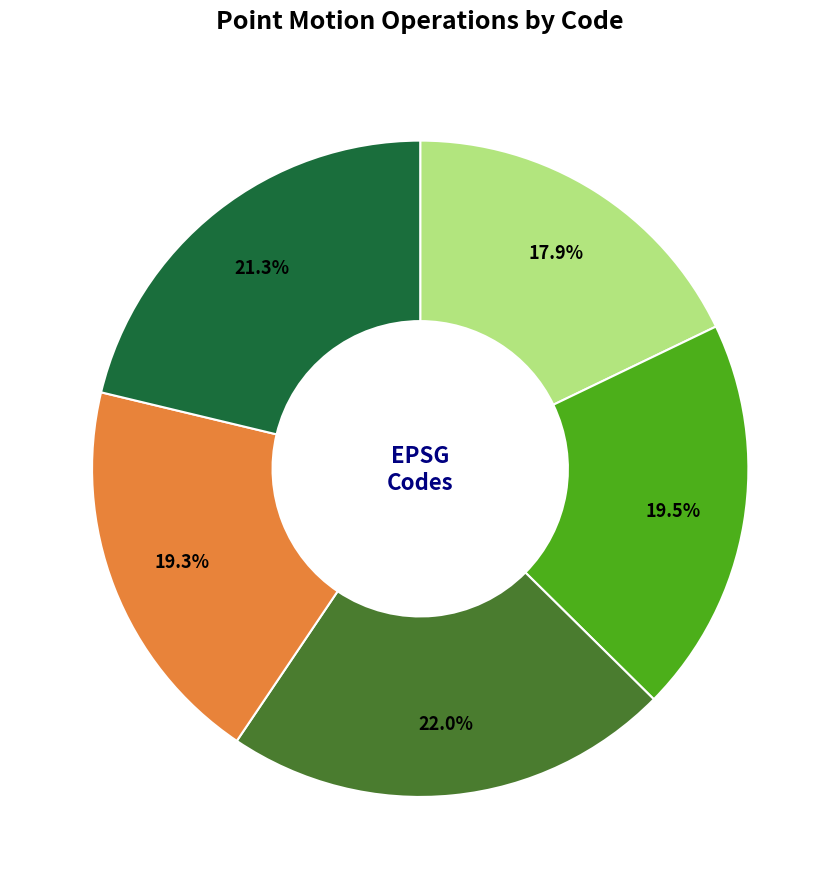

Is there any slice that represents more than half of the pie?

No